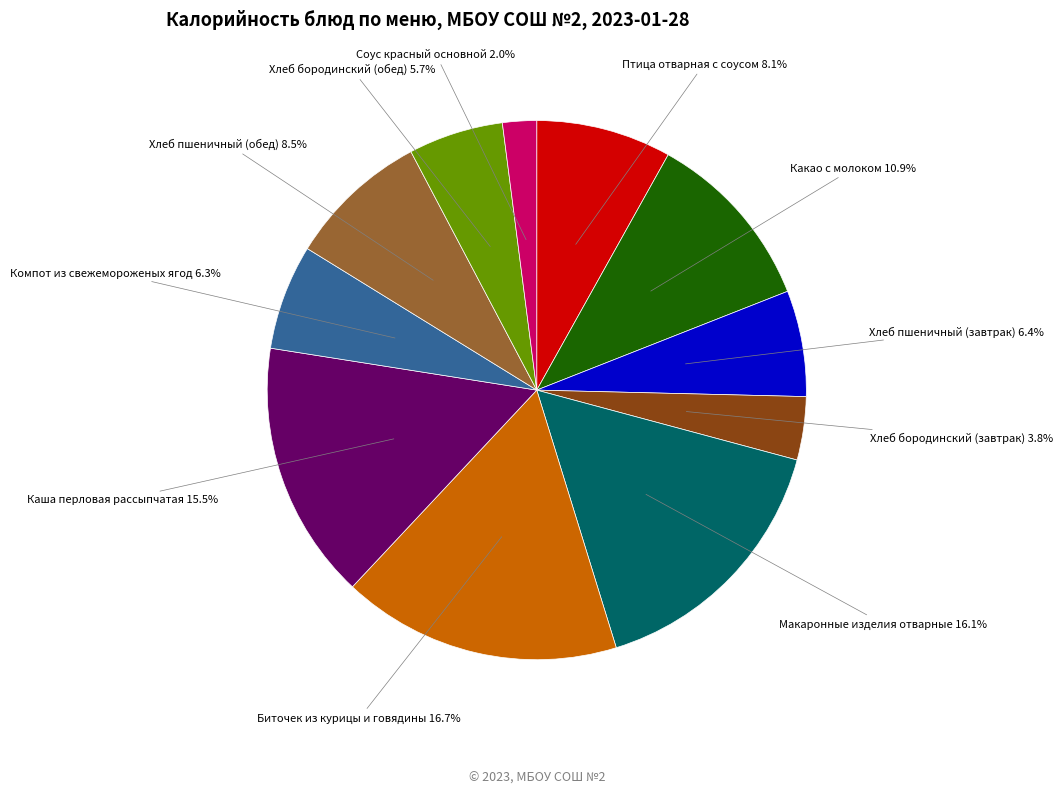

Is there a majority slice in this chart?

No